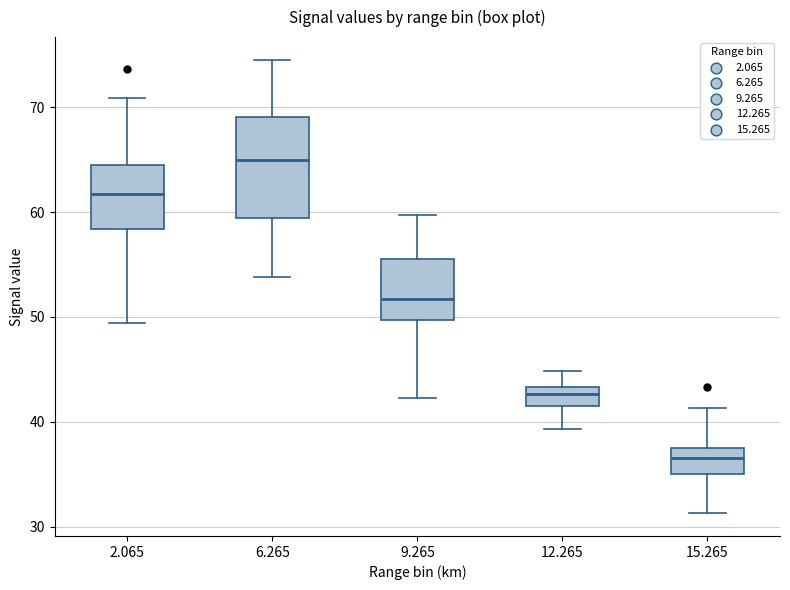

Where does the upper whisker of the box at x = 15.265 end on the y-axis? The values are not printed on the chart, so give them approximately, as read against the axis.

41